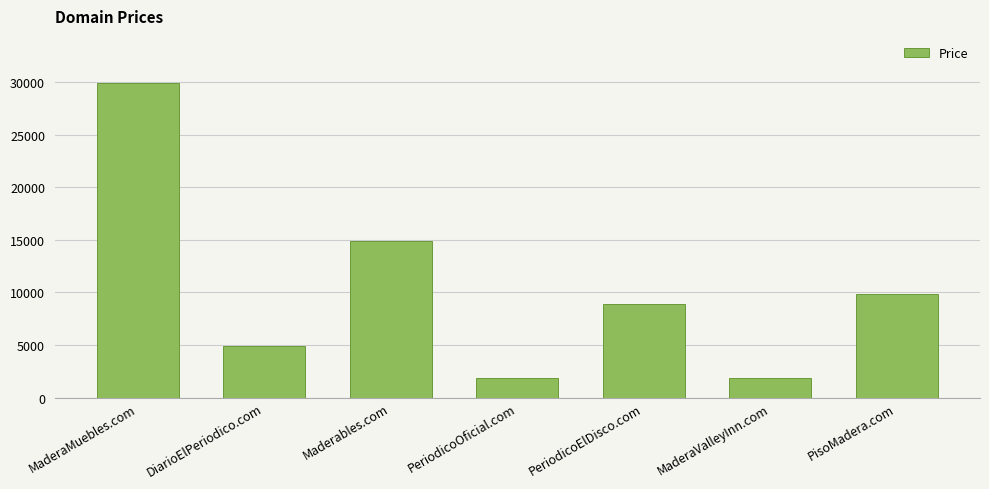

What is the difference between the maximum and second lowest values?

28000